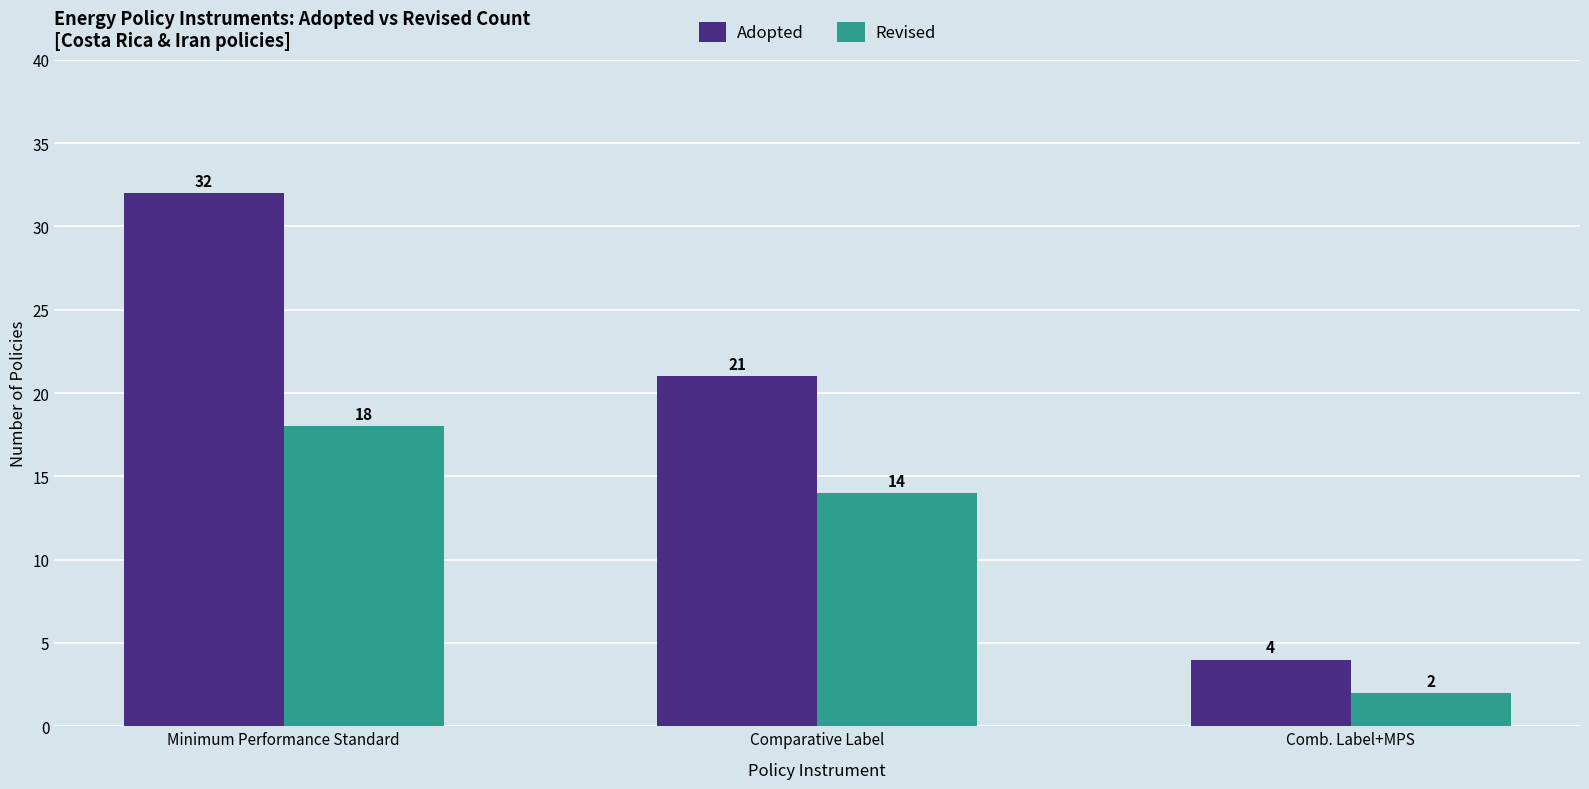

Reading left to right, what are all the values shown in this chart?

Adopted: 32	21	4
Revised: 18	14	2